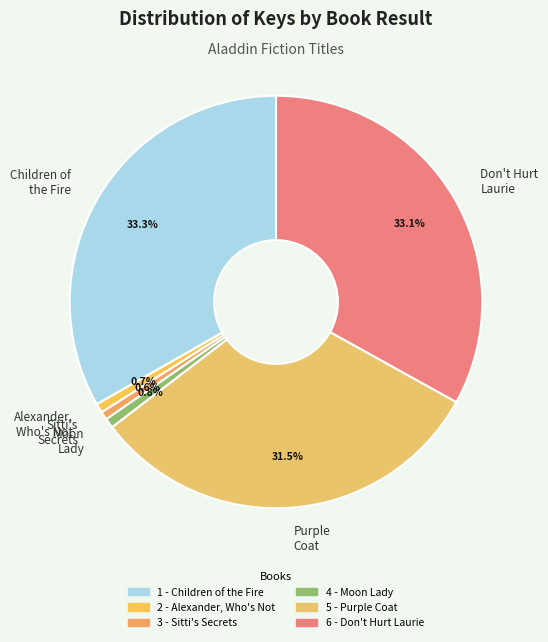

Which has a higher value, Moon Lady or Children of the Fire?

Children of the Fire